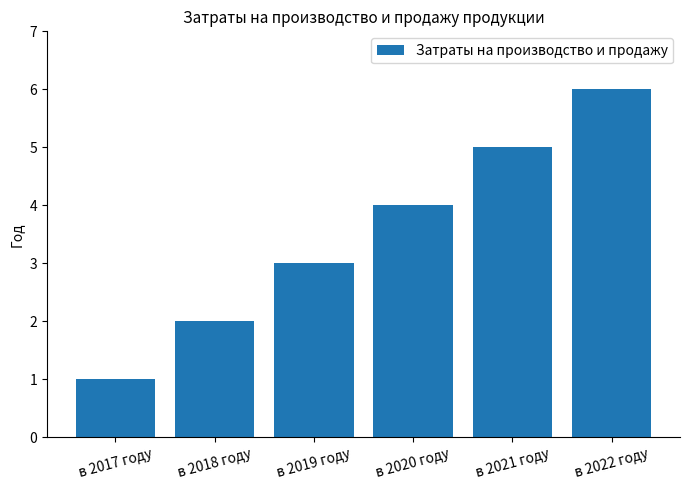

What is the greatest value displayed?

6